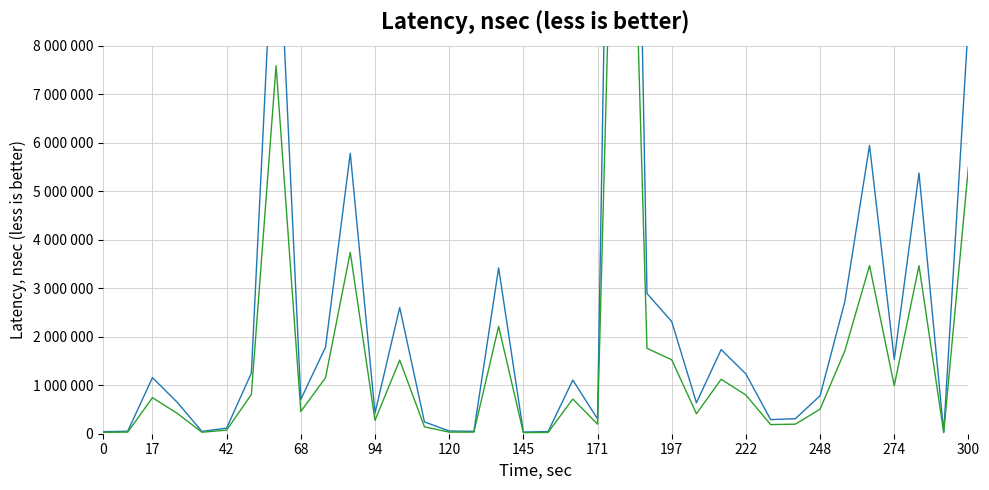

What are all the series names shown in the legend?

Open (N), Low (N)